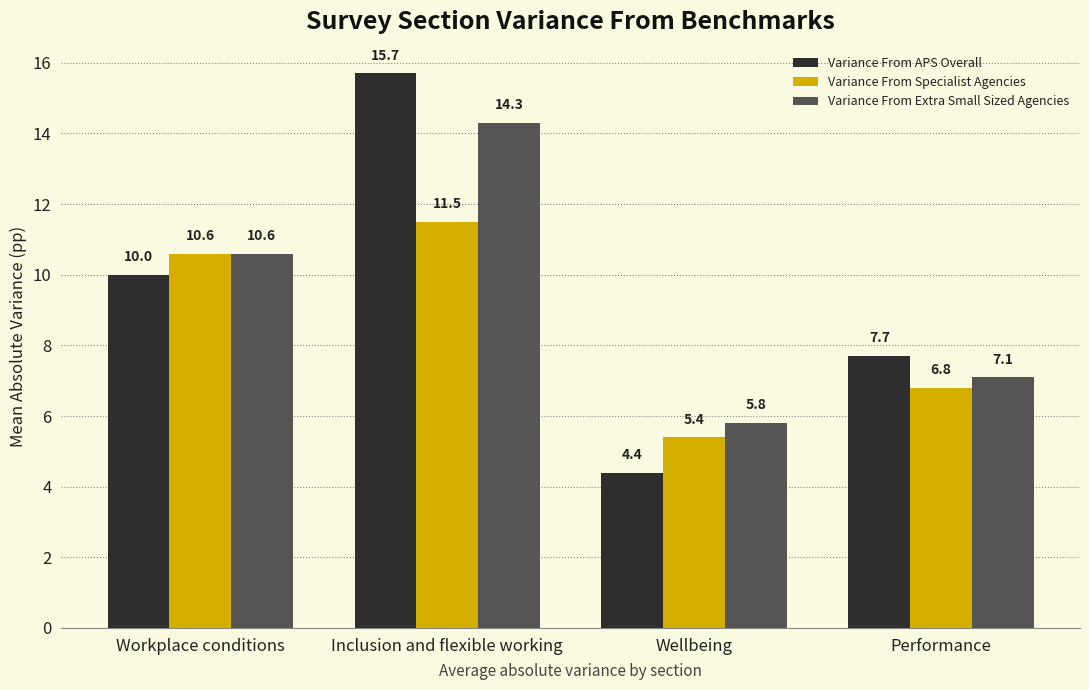

Between Workplace conditions and Wellbeing, which series saw the biggest shift?

Variance From APS Overall